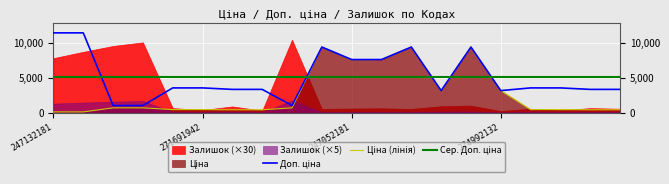

Which series has the largest total across all categories?

Доп. ціна